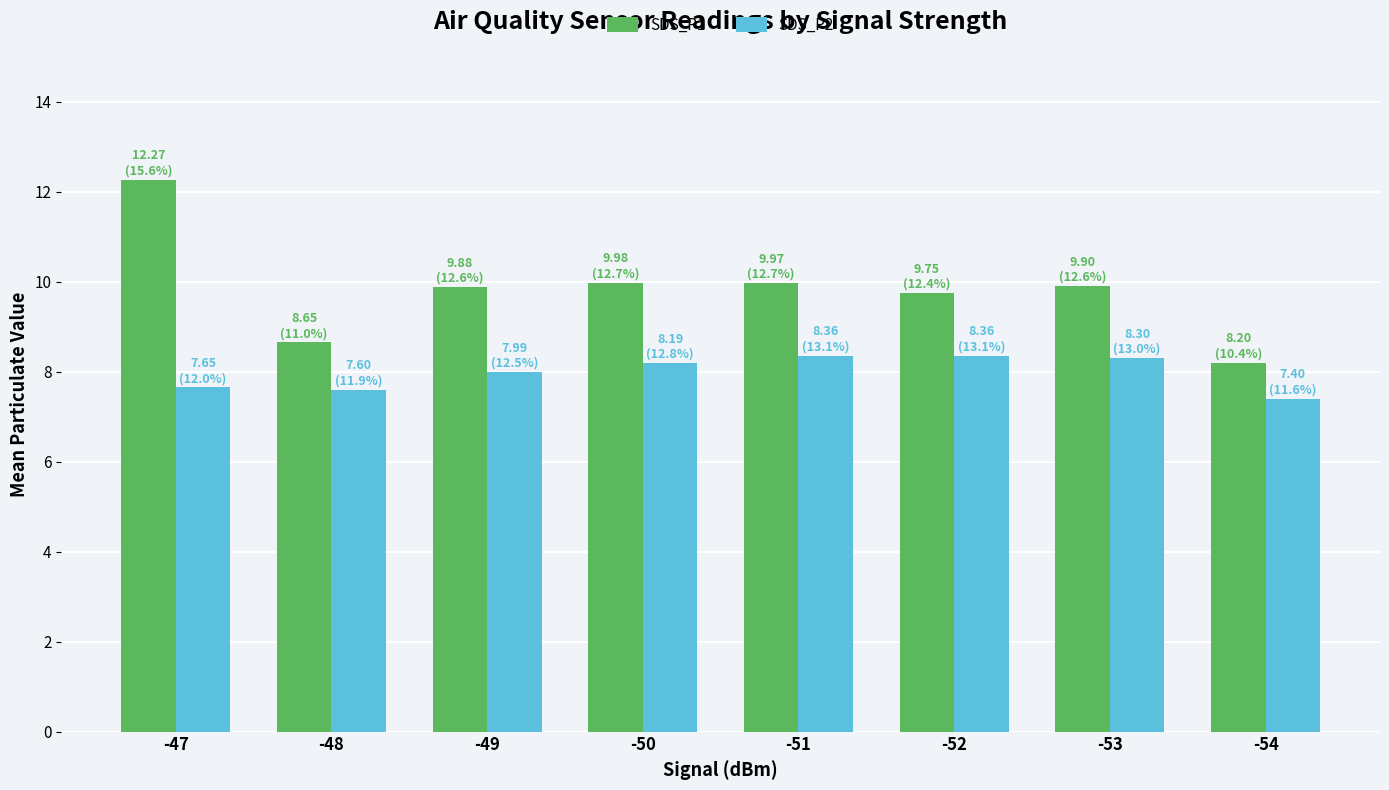

Between -47 and -50, which series saw the biggest shift?

SDS_P1